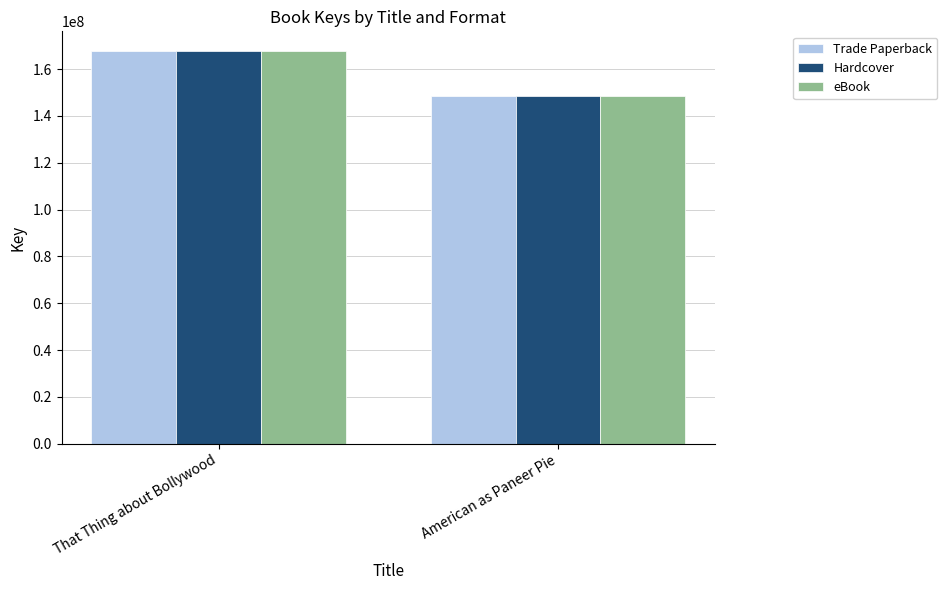

What is the label of the 2nd bar from the right?

That Thing about Bollywood